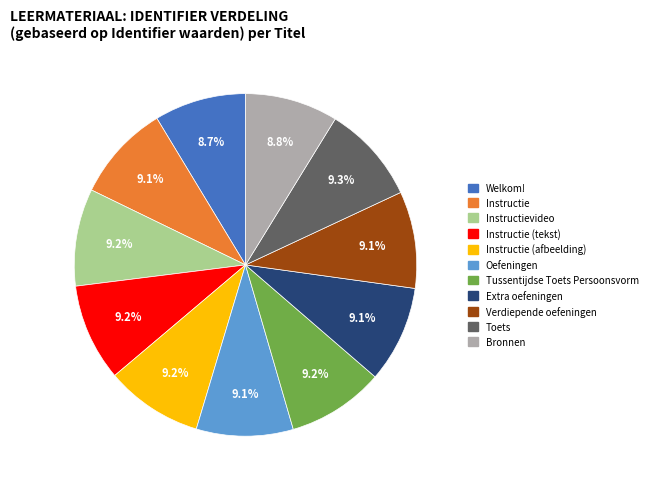

To the nearest percent, what is the difference between the largest and smallest slice percentages?

1%